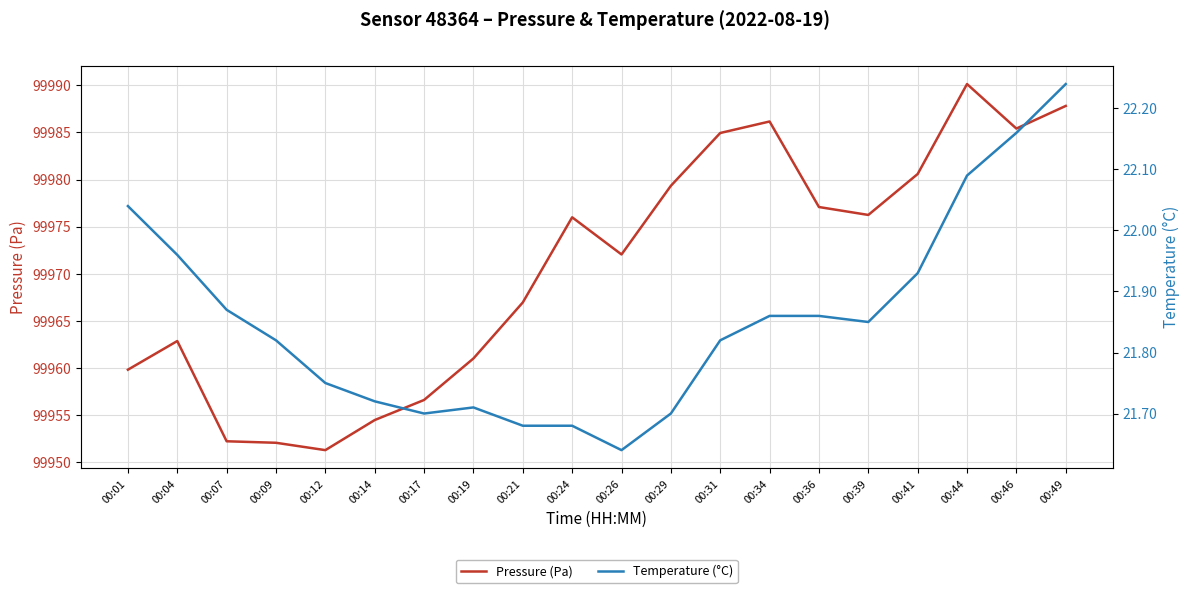

At which label does Temperature (°C) reach its minimum?

00:26